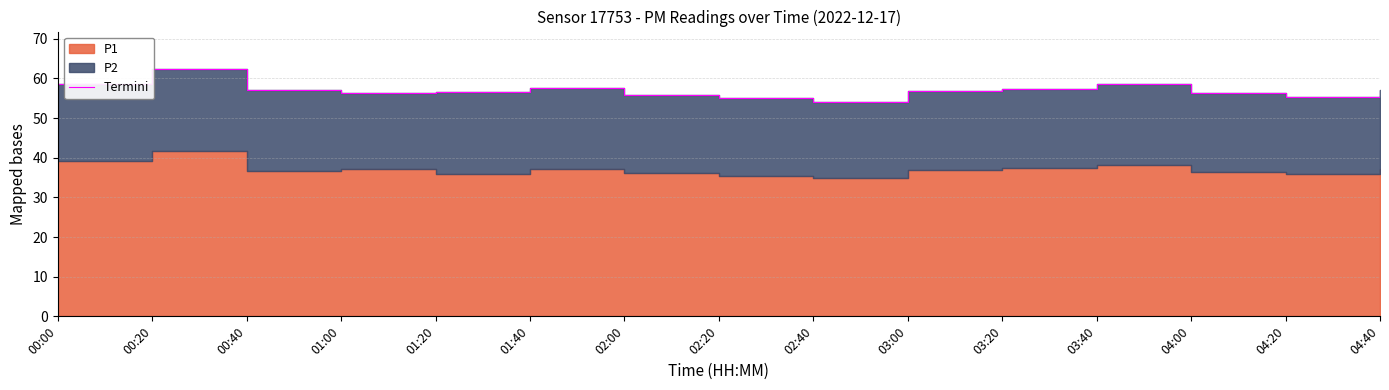

What position from the left is 03:20?

11